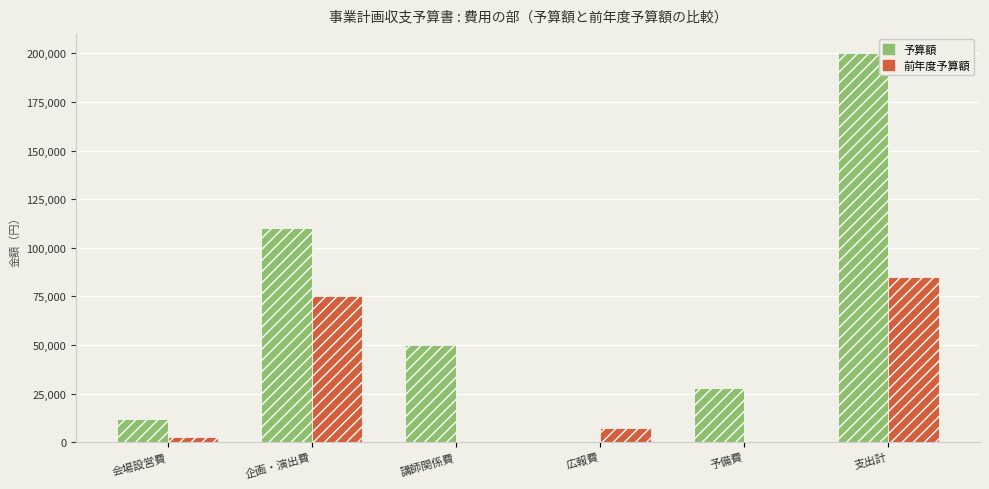

What is the greatest value displayed?

200000